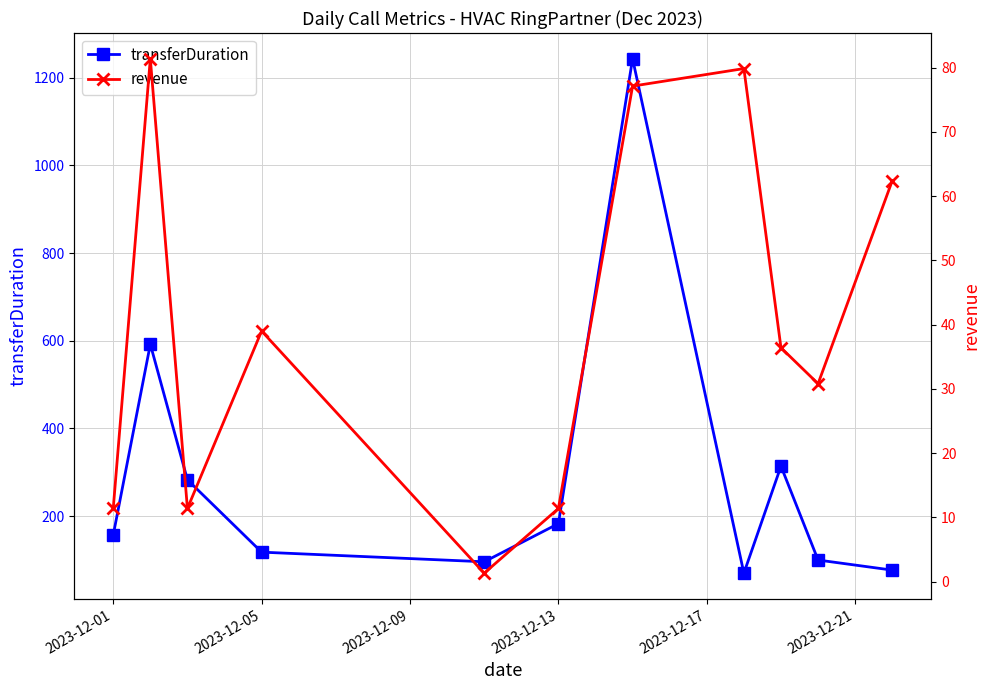

Count the number of data series in this chart.

2